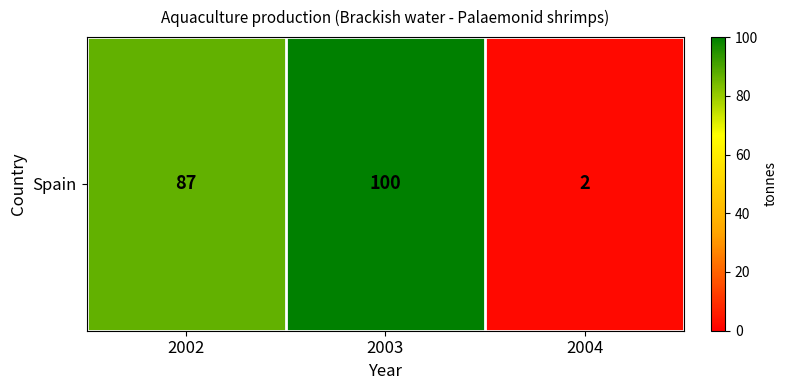

Where is the data nearest to the value 51?

2002